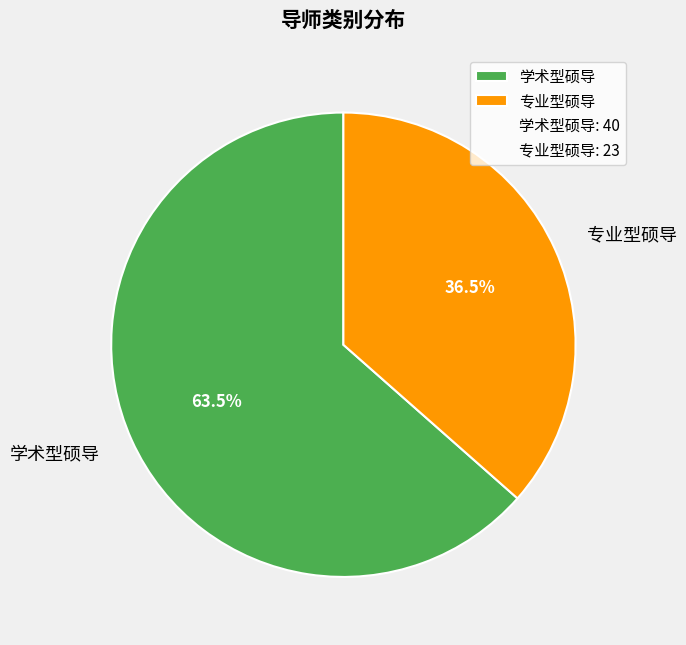

Approximately how many times larger is the value at 学术型硕导 compared to 专业型硕导?

1.7